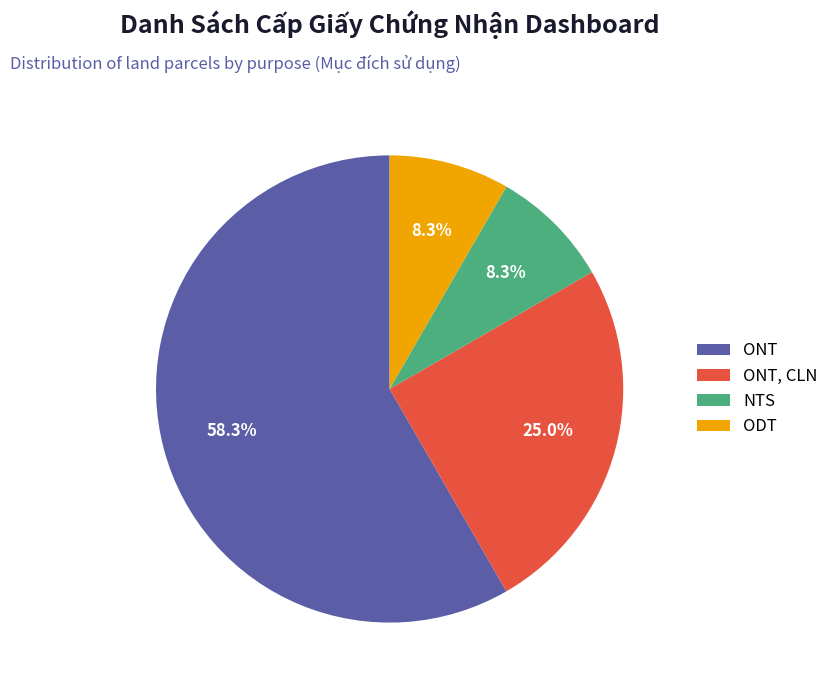

To the nearest percent, what is the difference between the ODT and ONT slice percentages?

50%